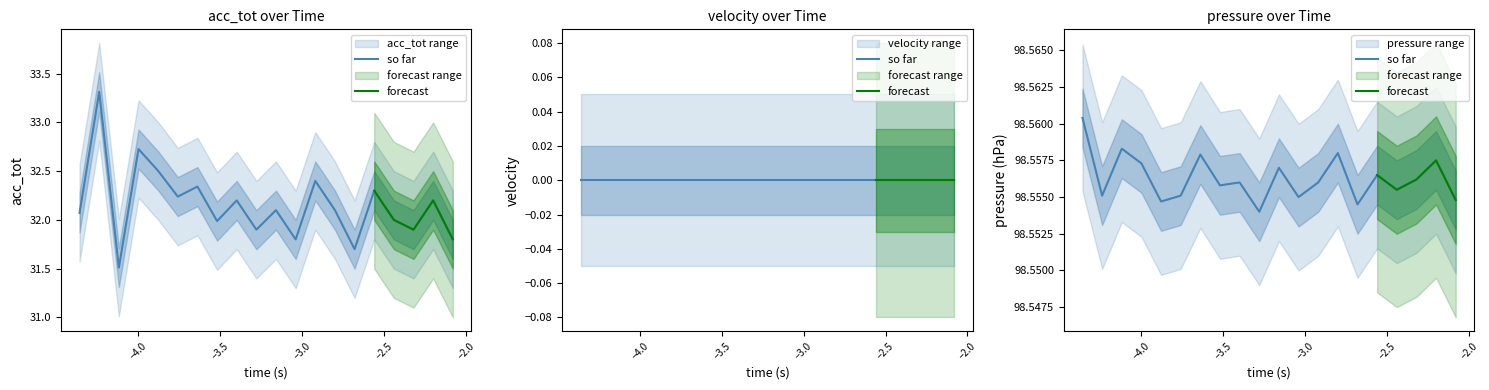

Count the pressure values in the range 98 to 99.

20